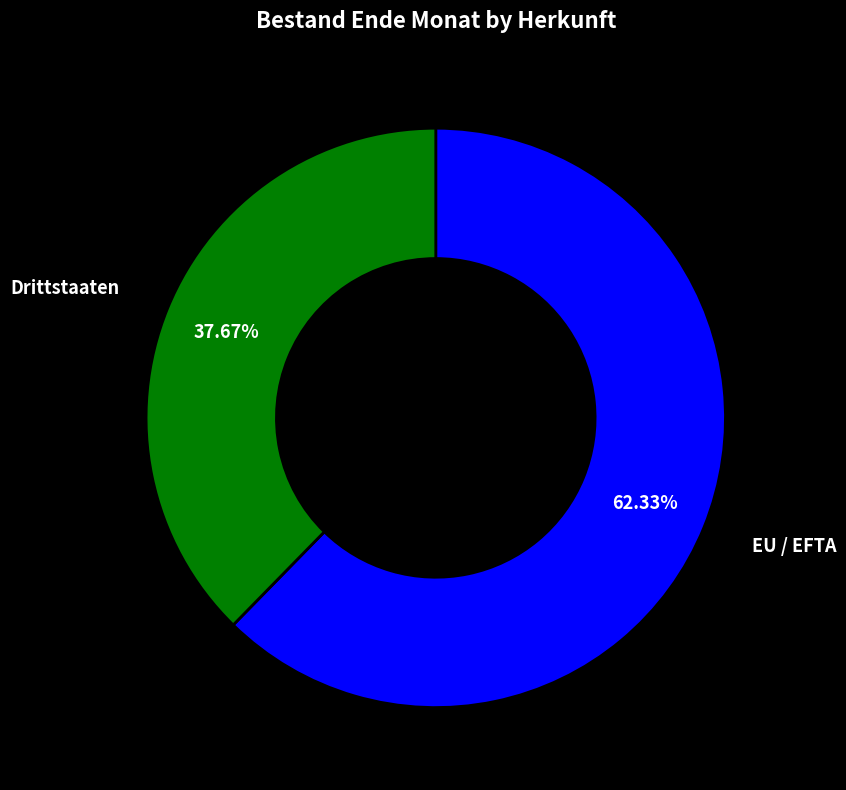

Is there a majority slice in this chart?

Yes